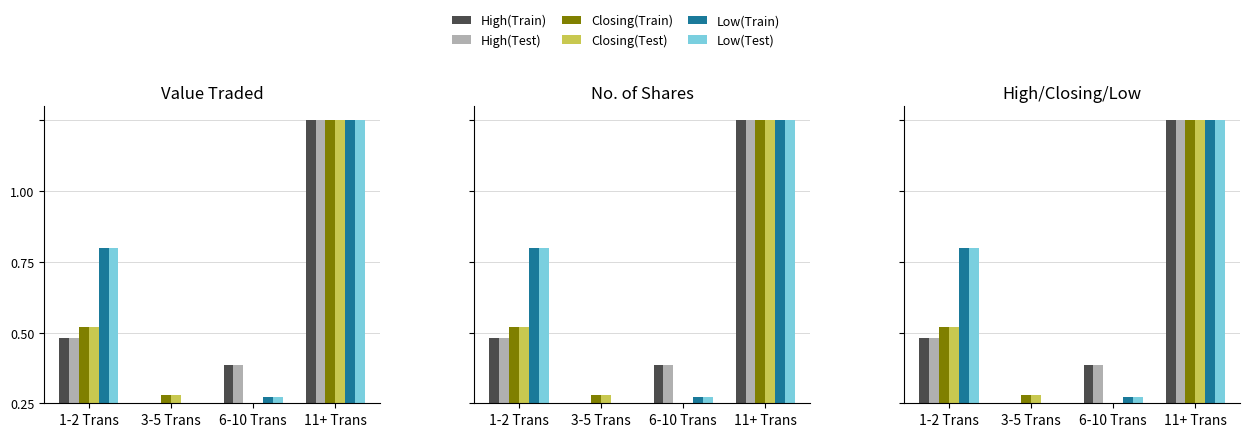

Between 1-2 Trans and 6-10 Trans, which series saw the biggest shift?

Low(Train)